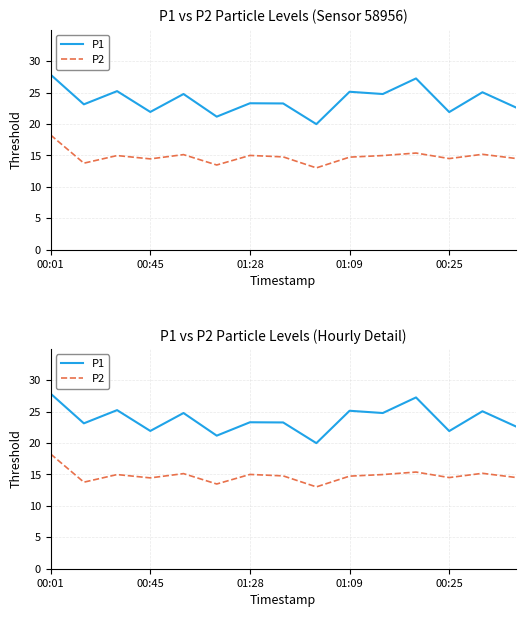

What is the difference between the maximum and minimum values in the P2 series?

5.2